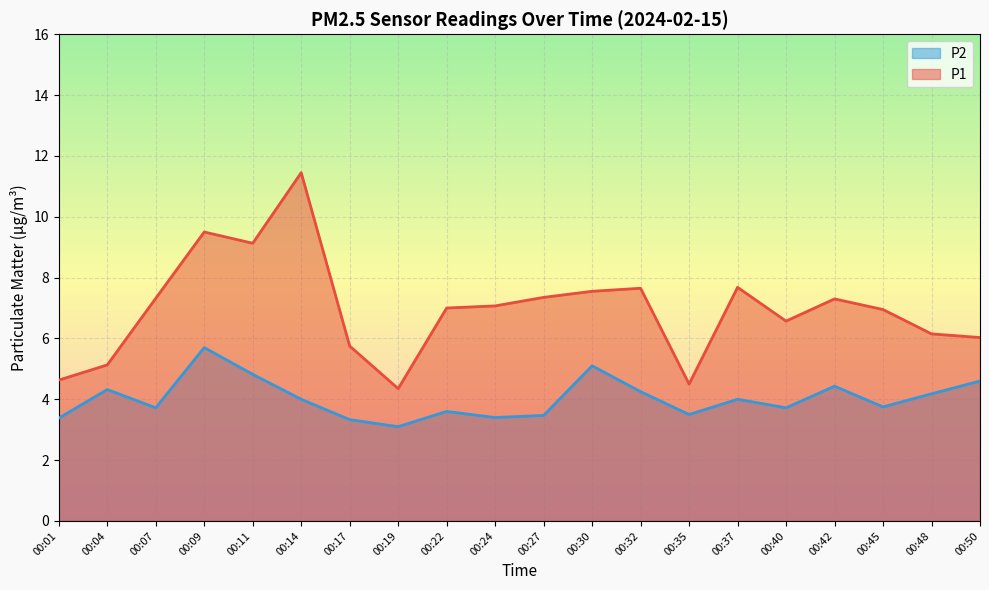

True or false: P2 has a value of 9.0 at 00:09.

False